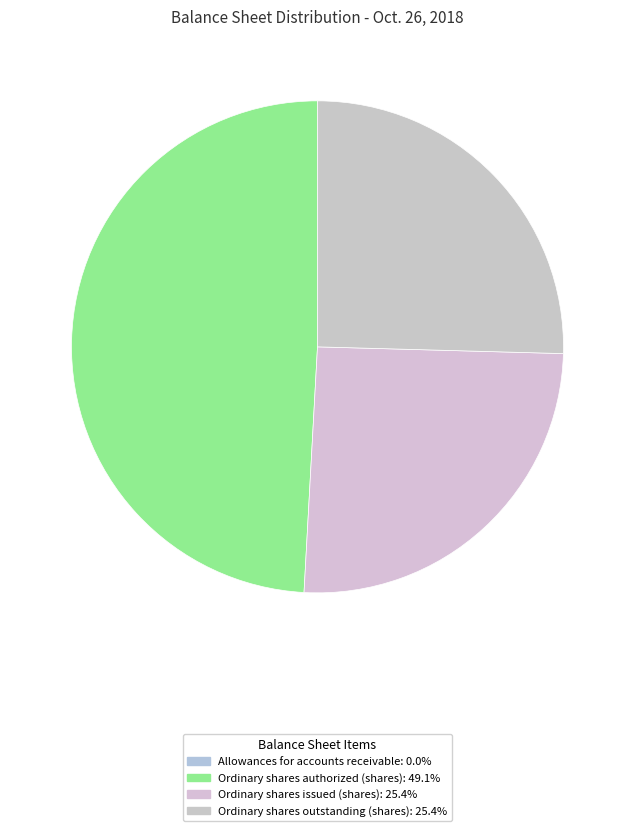

Is Ordinary shares outstanding (shares) the majority of the pie?

No